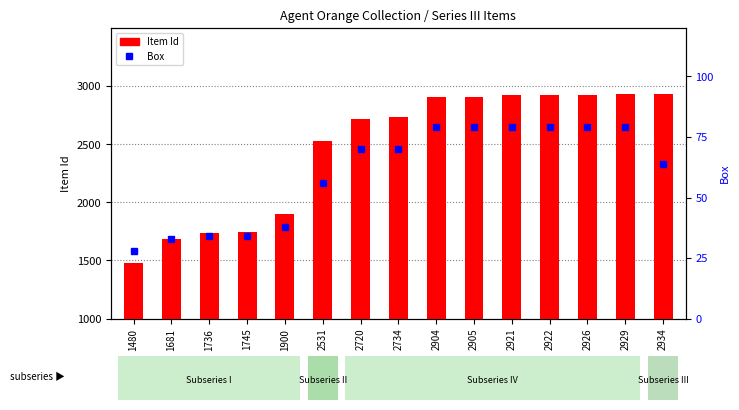

Reading right to left, list all the values displayed in this chart.

Item Id: 2934=2934	2929=2929	2926=2926	2922=2922	2921=2921	2905=2905	2904=2904	2734=2734	2720=2720	2531=2531	1900=1900	1745=1745	1736=1736	1681=1681	1480=1480
Box: 2934=64	2929=79	2926=79	2922=79	2921=79	2905=79	2904=79	2734=70	2720=70	2531=56	1900=38	1745=34	1736=34	1681=33	1480=28